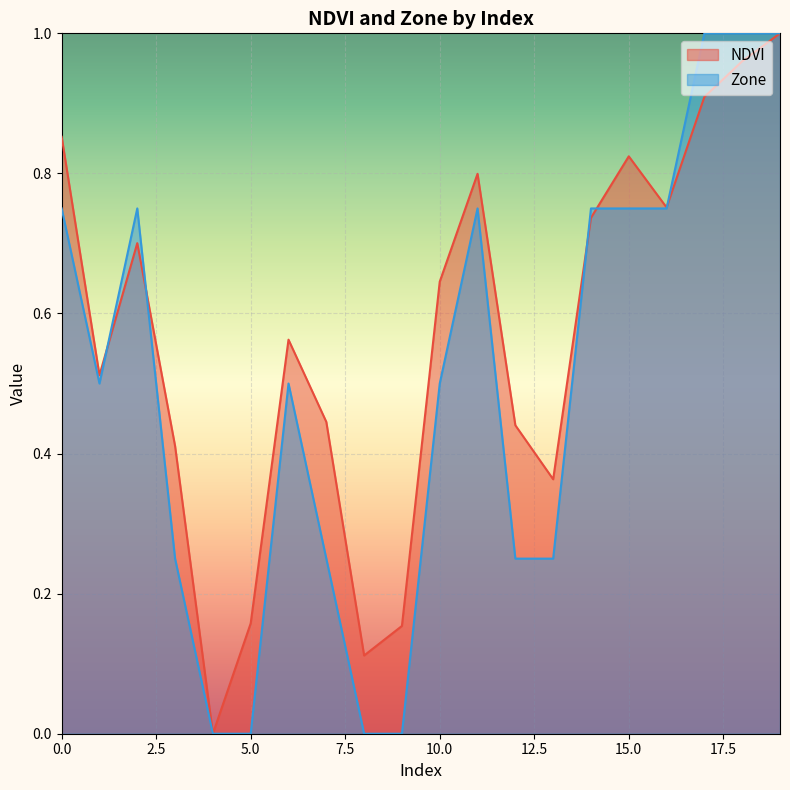

How many lines are shown in the chart?

2